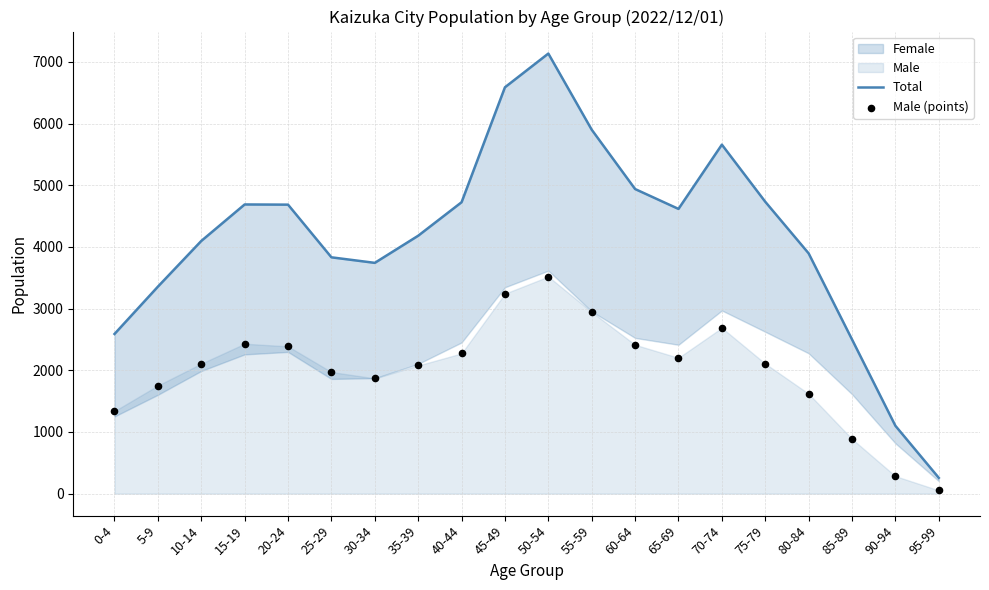

What is the total value across all series at 35-39?

6260